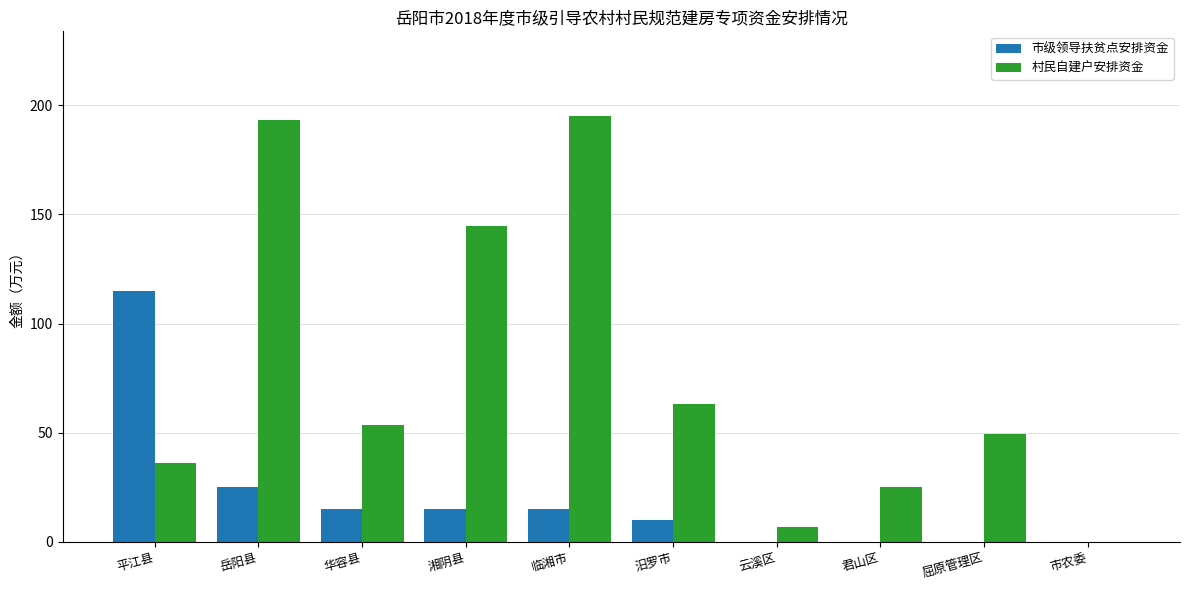

Reading left to right, transcribe all the data shown in this chart.

市级领导扶贫点安排资金: 115.0	25.0	15.0	15.0	15.0	10.0	0.0	0.0	0.0	0.0
村民自建户安排资金: 36.0	193.2	53.4	144.6	195.0	63.0	6.6	25.2	49.2	0.0